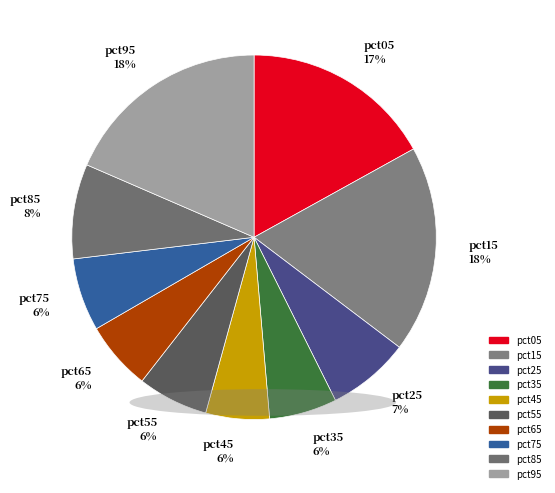

Is it true that pct85 8% is 23% of the pie?

False